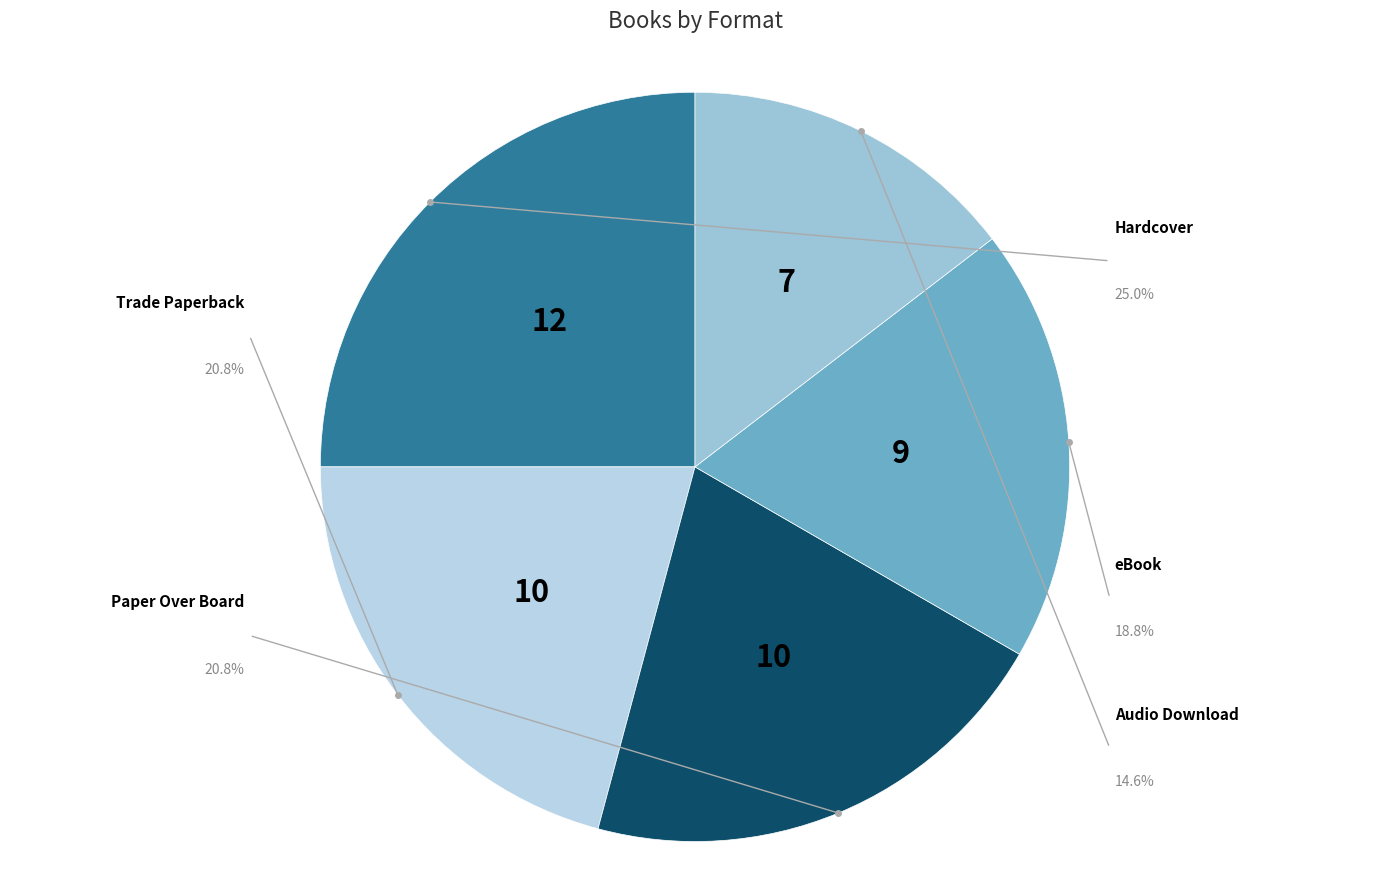

Between eBook and Trade Paperback, which is larger?

Trade Paperback